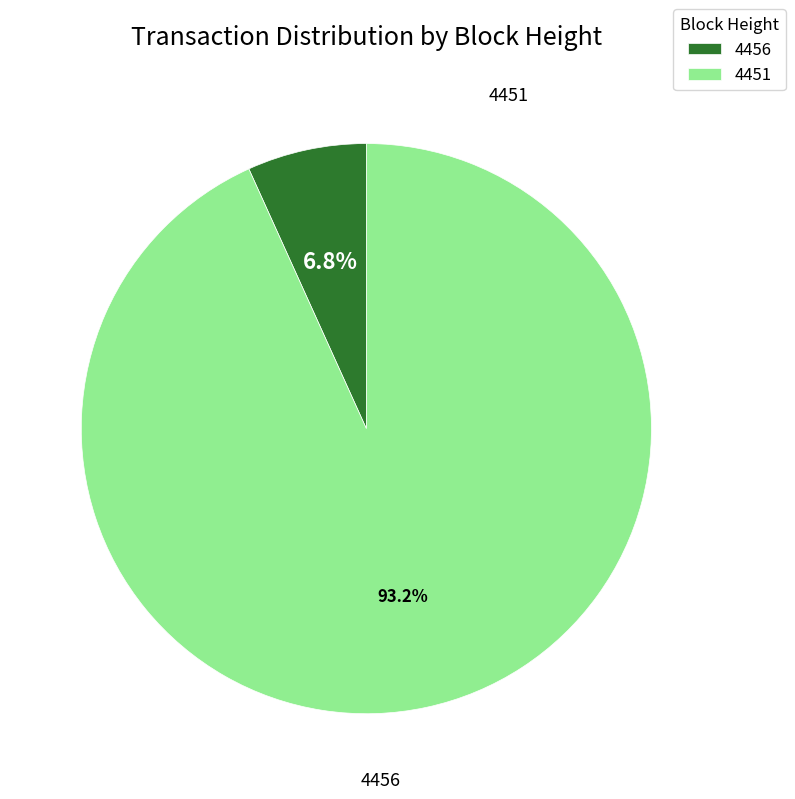

Does 4456 account for over 50% of the chart?

No